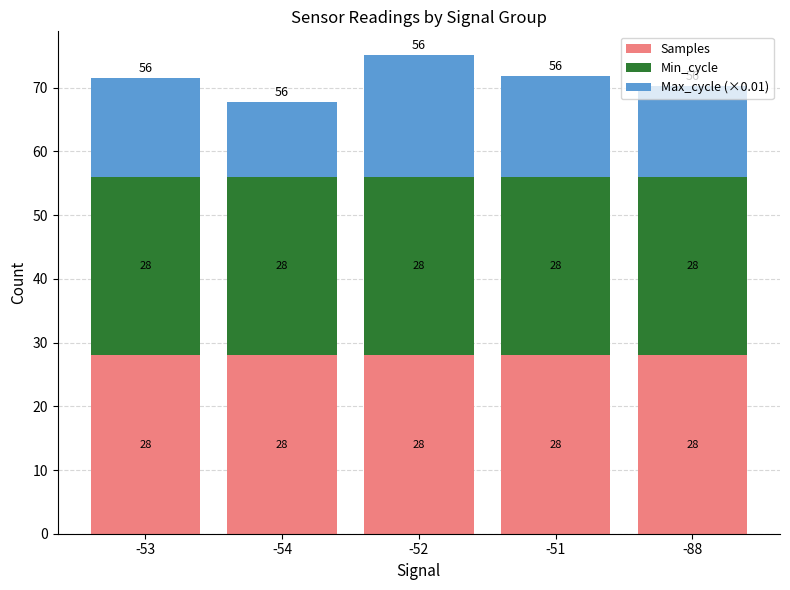

Count the number of data series in this chart.

3